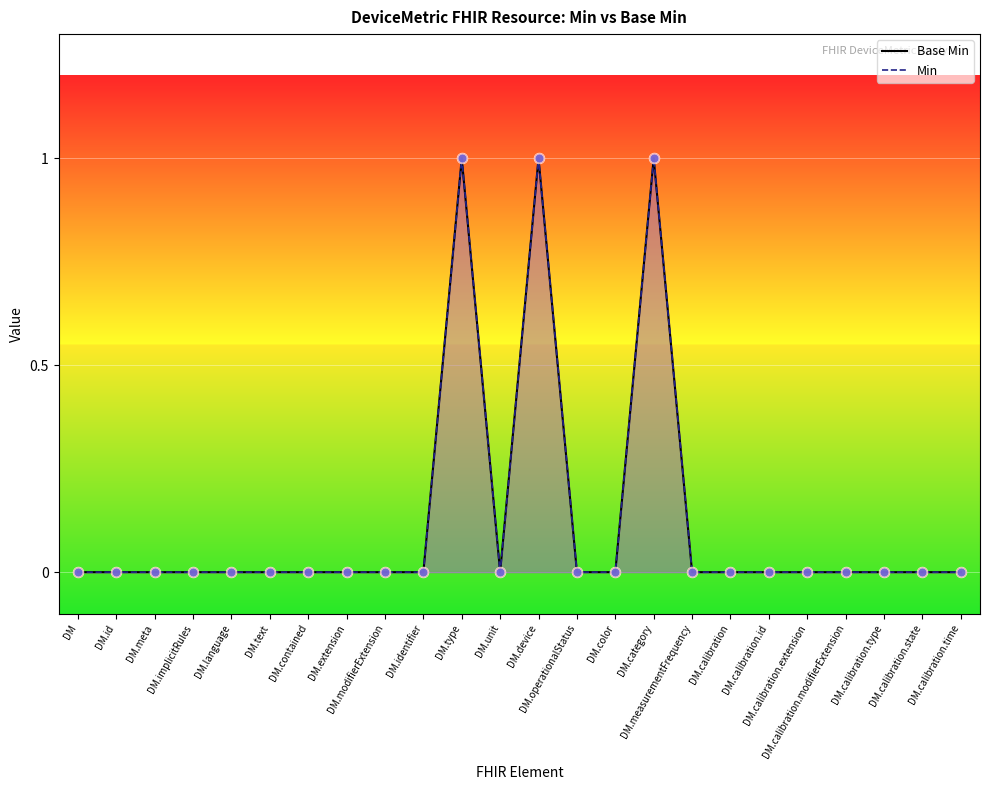

At how many categories does at least one series exceed 0?

3